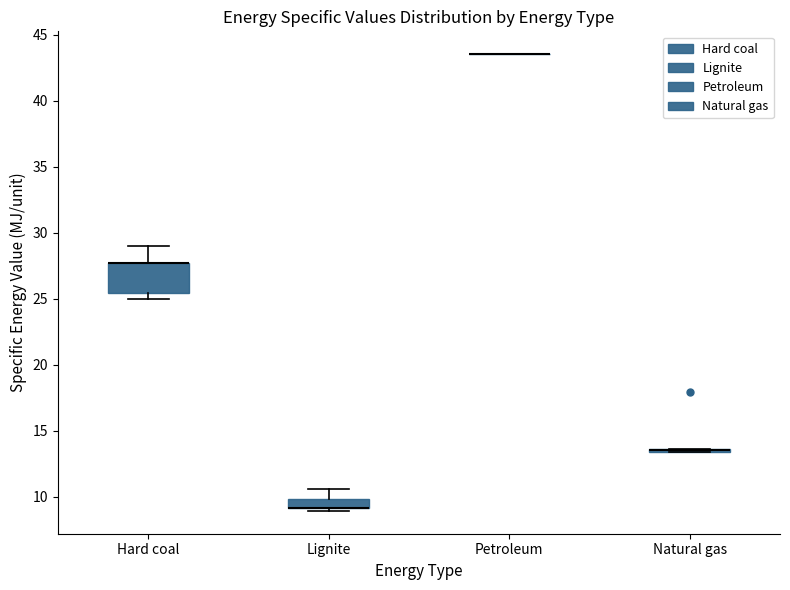

Which box is the tallest, from its lower edge to its upper edge?

Hard coal